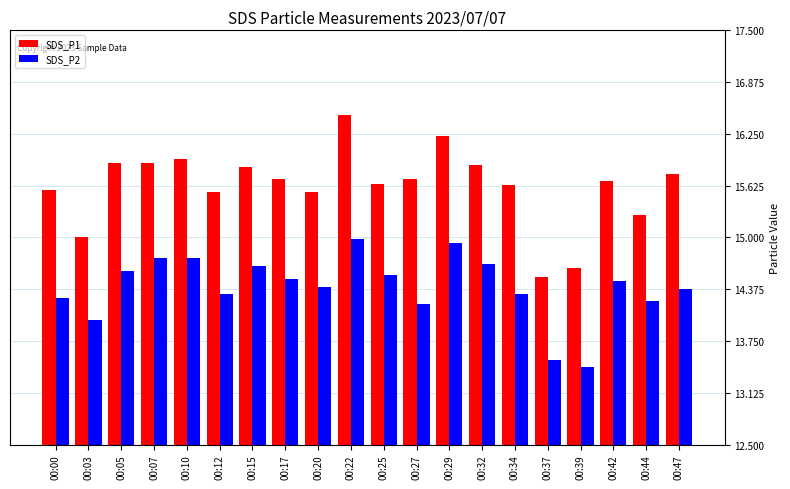

How many groups of bars are there?

20